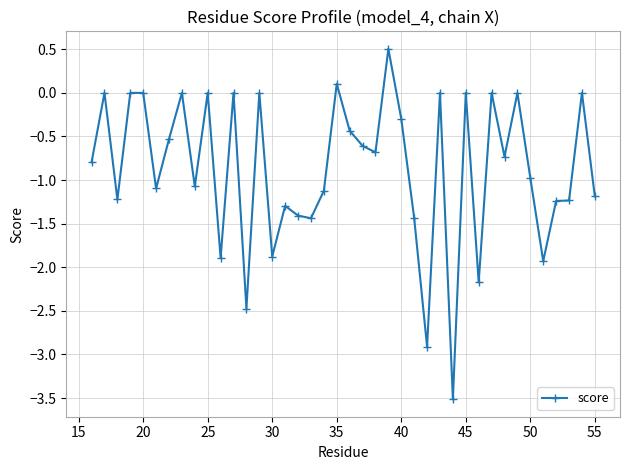

How many categories are shown in the chart?

40